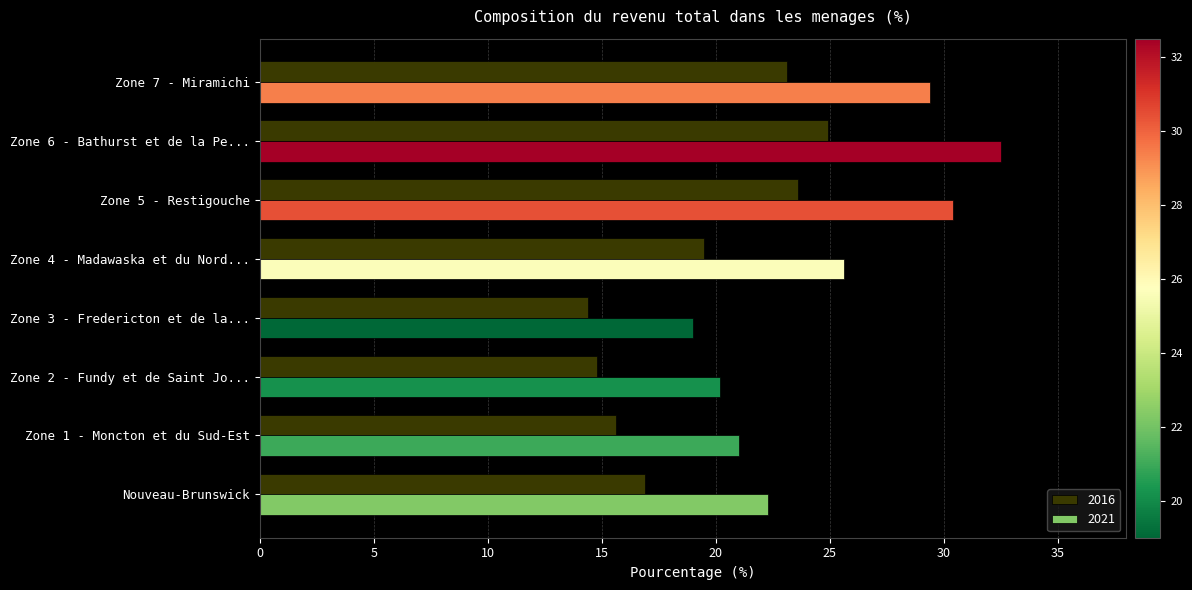

How many series are shown in this chart?

2